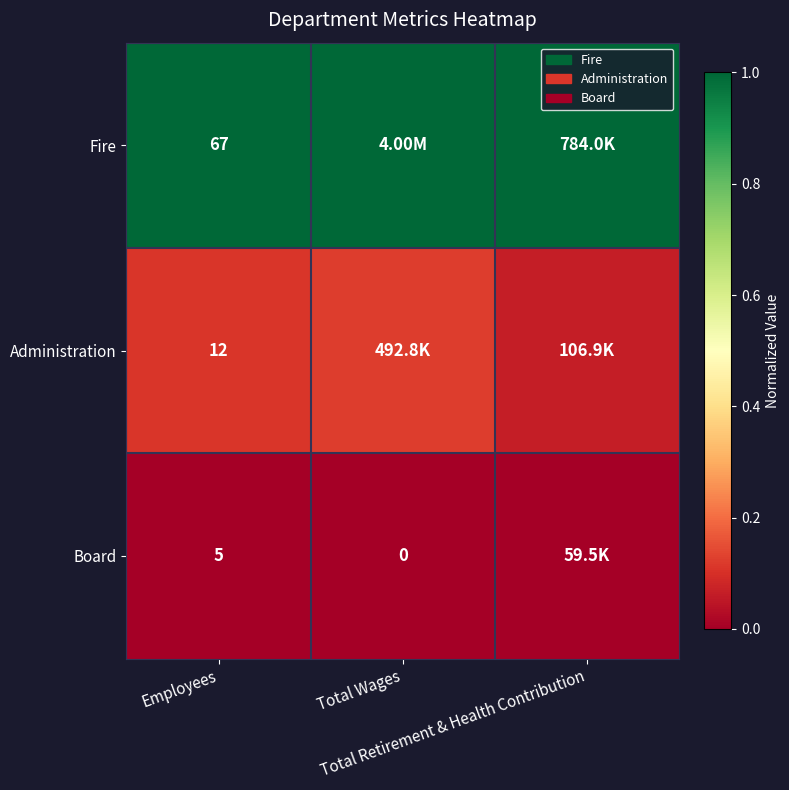

The value of Fire at Employees is 1.0. True or false?

True